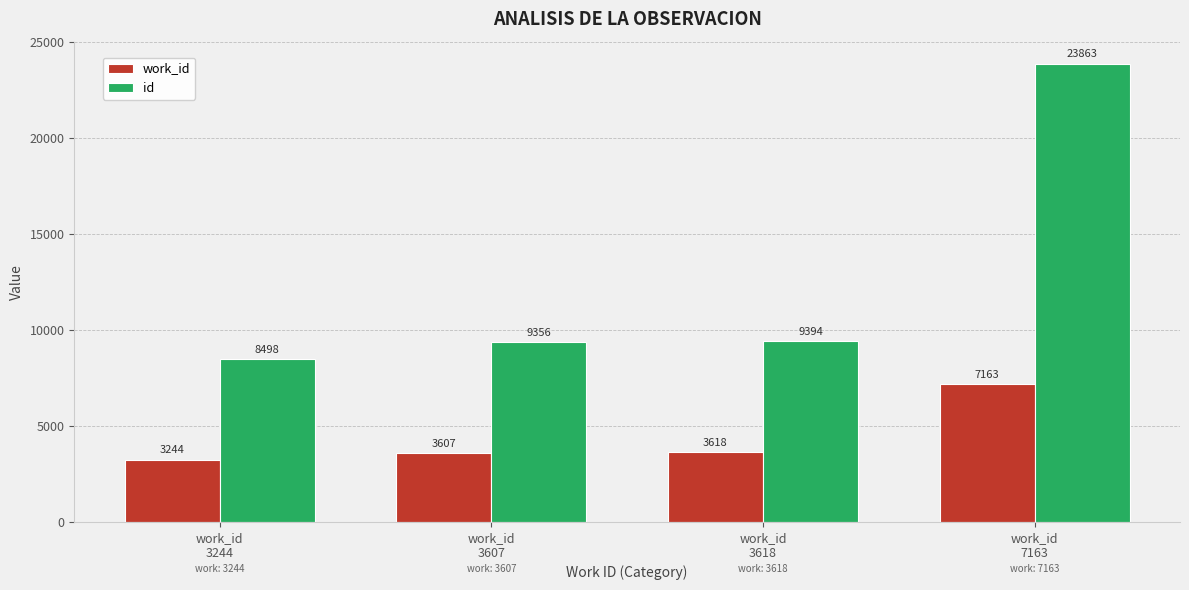

What is the lowest value of the id series?

8498